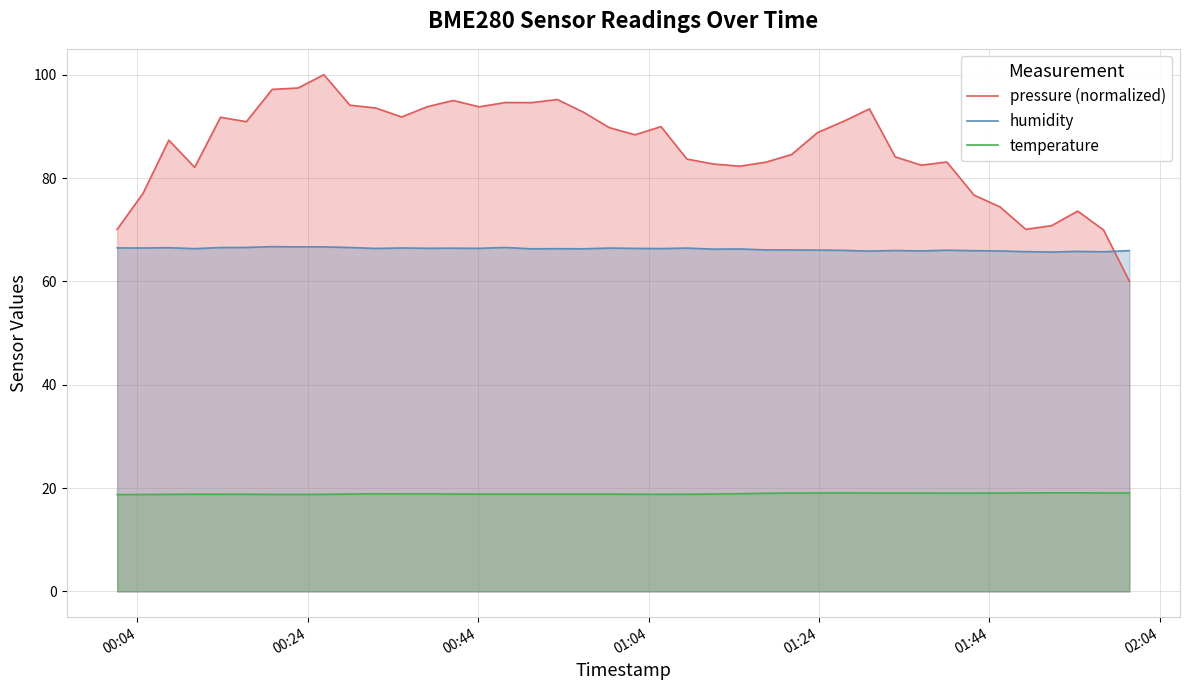

Reading left to right, what are all the values shown in this chart?

pressure (normalized): 70.1	77.0	87.3	82.1	91.8	90.9	97.2	97.4	100.0	94.1	93.6	91.8	93.8	95.0	93.8	94.6	94.6	95.2	92.8	89.8	88.4	89.9	83.7	82.7	82.3	83.0	84.5	88.8	91.0	93.4	84.1	82.5	83.1	76.7	74.4	70.1	70.8	73.6	69.9	60.0
humidity: 66.5	66.5	66.5	66.3	66.5	66.6	66.7	66.7	66.7	66.5	66.4	66.5	66.4	66.4	66.4	66.5	66.3	66.3	66.3	66.4	66.4	66.3	66.4	66.2	66.3	66.1	66.1	66.0	66.0	65.8	66.0	65.9	66.0	65.9	65.9	65.8	65.7	65.8	65.7	66.0
temperature: 18.7	18.8	18.8	18.8	18.8	18.8	18.8	18.8	18.8	18.8	18.9	18.9	18.9	18.9	18.8	18.8	18.8	18.8	18.8	18.8	18.8	18.8	18.8	18.8	18.9	19.0	19.0	19.1	19.1	19.0	19.0	19.0	19.0	19.0	19.0	19.1	19.1	19.1	19.1	19.1